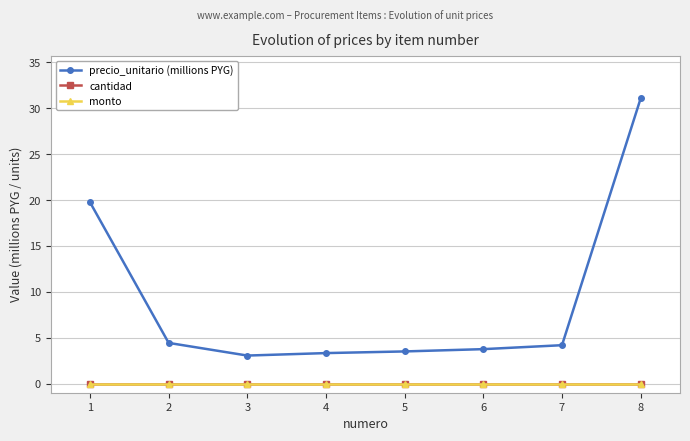

Reading right to left, transcribe all the data shown in this chart.

precio_unitario (millions PYG): 31.1	4.2	3.8	3.5	3.3	3.0	4.4	19.8
cantidad: 0.0	0.0	0.0	0.0	0.0	0.0	0.0	0.0
monto: 0.0	0.0	0.0	0.0	0.0	0.0	0.0	0.0